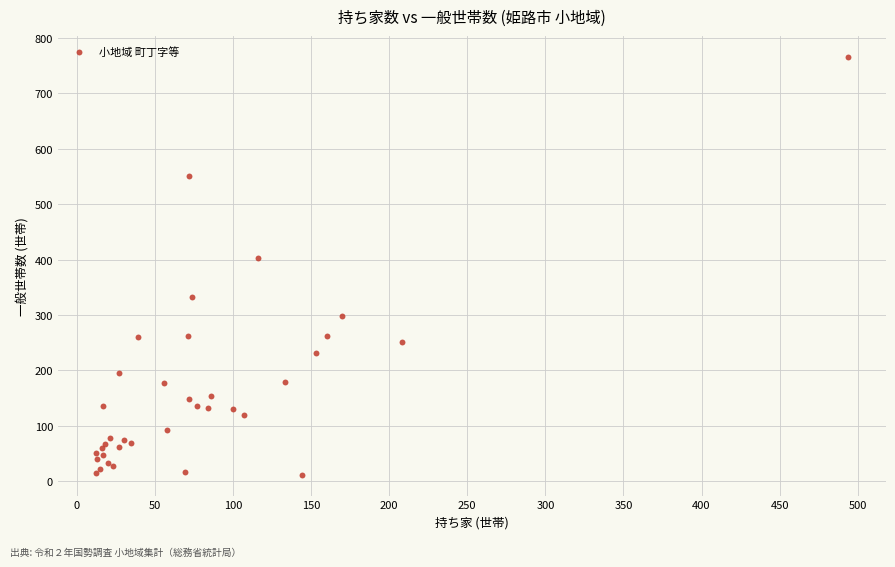

What Y value in the scatter plot is closest to 389?

403